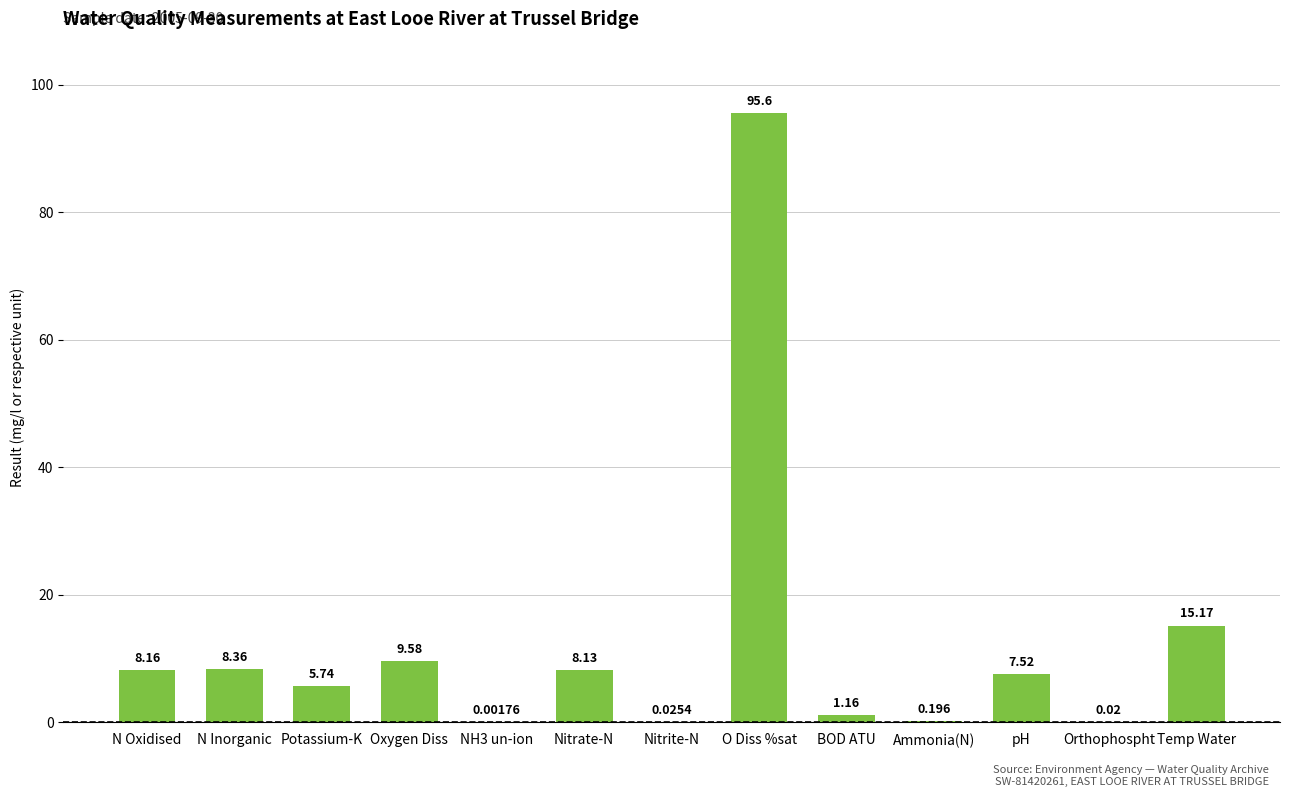

Which category has the highest value across all series?

O Diss %sat